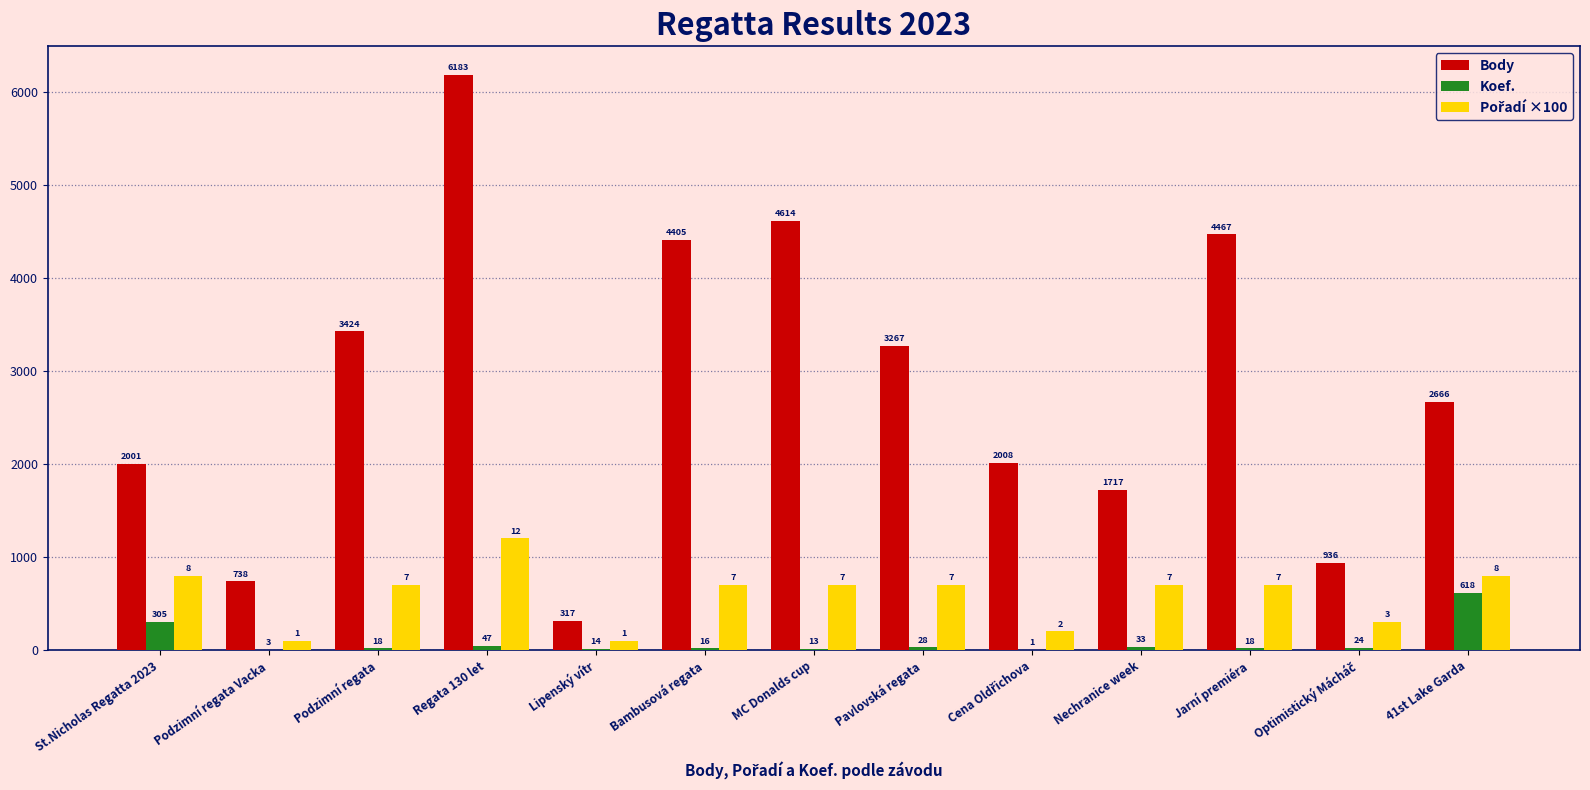

What is the sum of all Body values?

36743